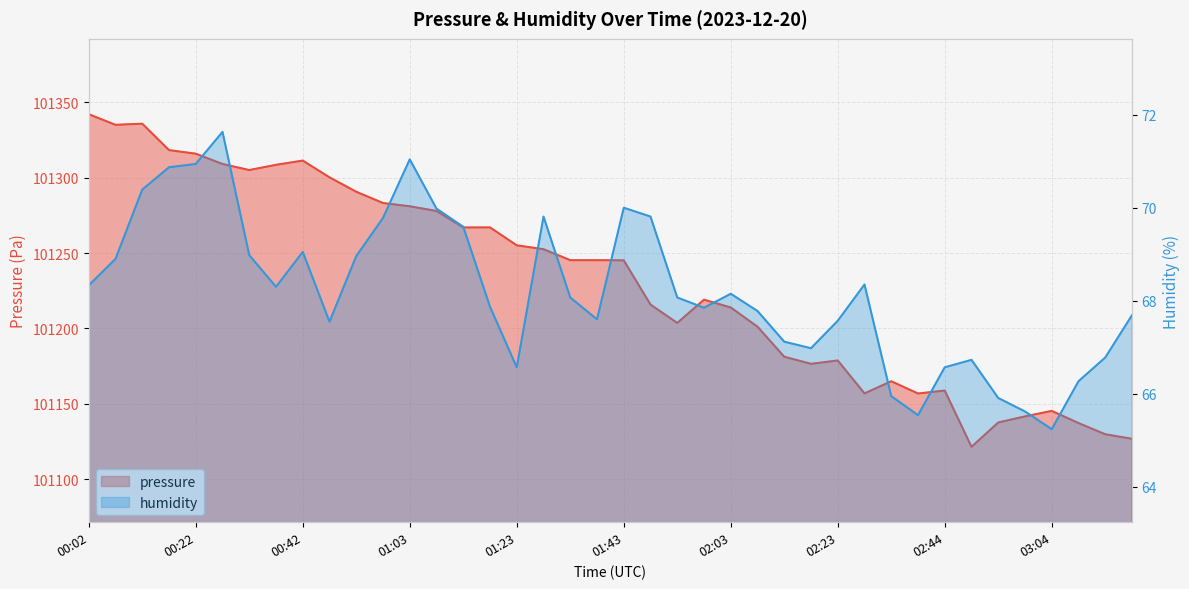

Which series has the largest total across all categories?

pressure